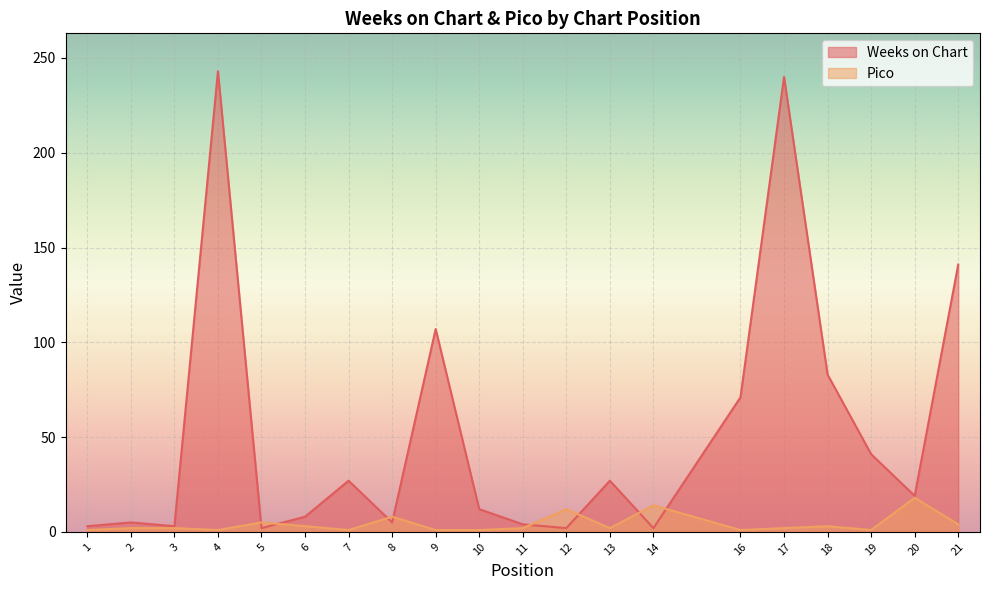

What are all the series names shown in the legend?

Weeks on Chart, Pico